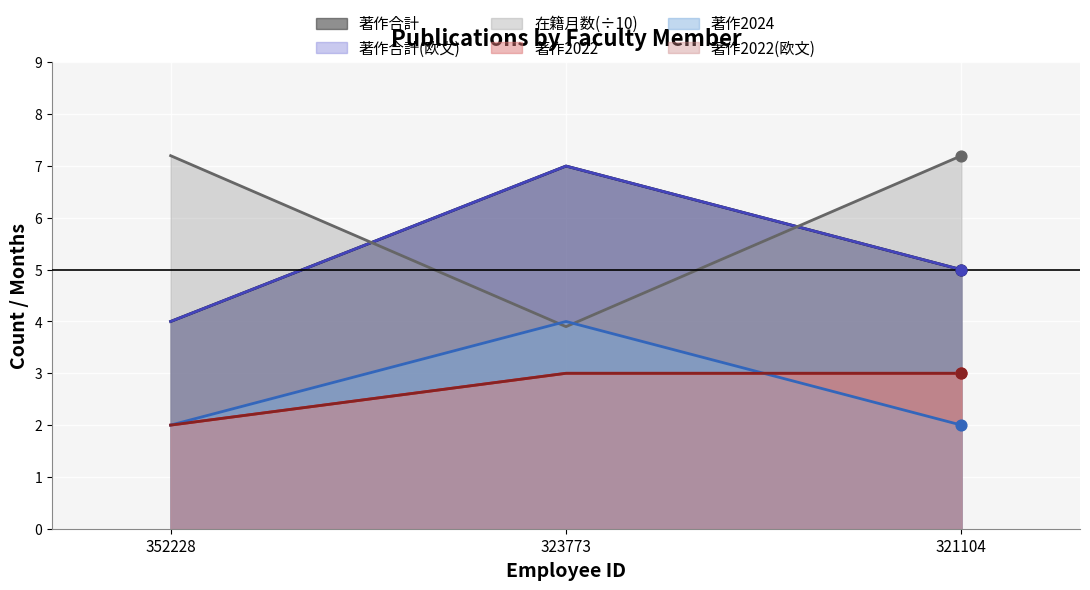

Which series contains the lowest Y value?

著作2022